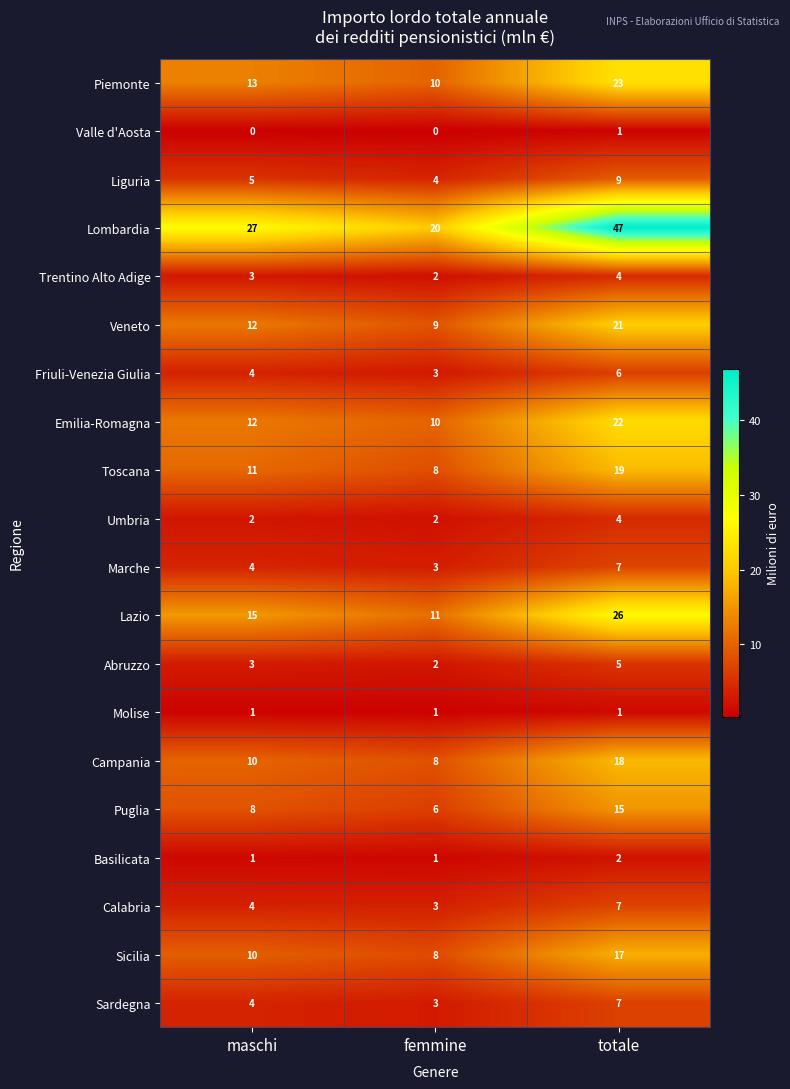

What is the total value across all series at femmine?

114